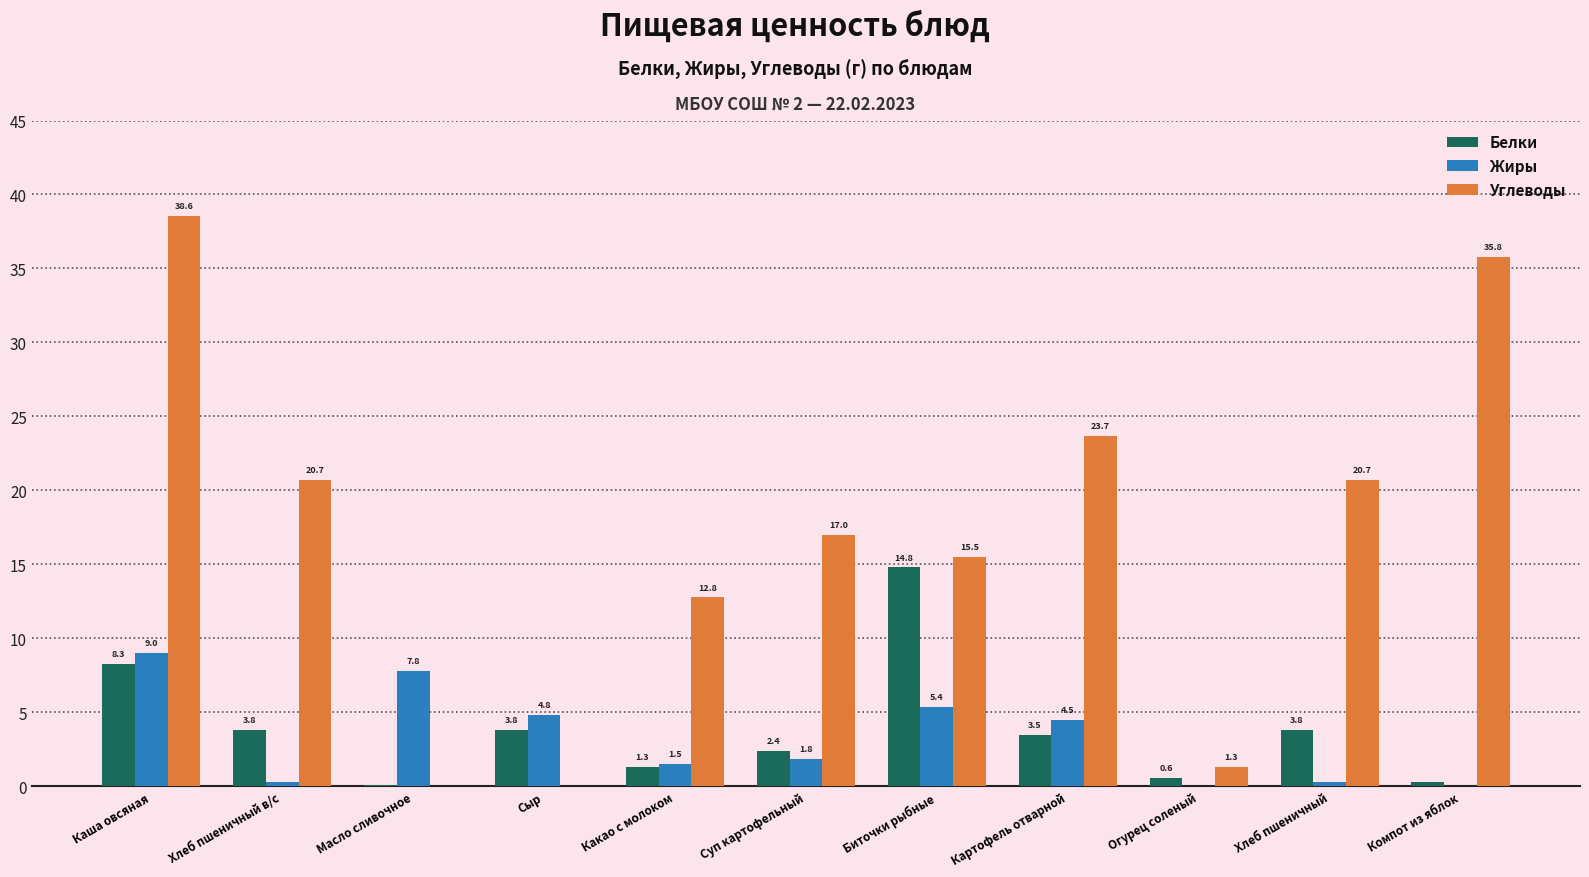

At which label does Жиры first exceed 1?

Каша овсяная